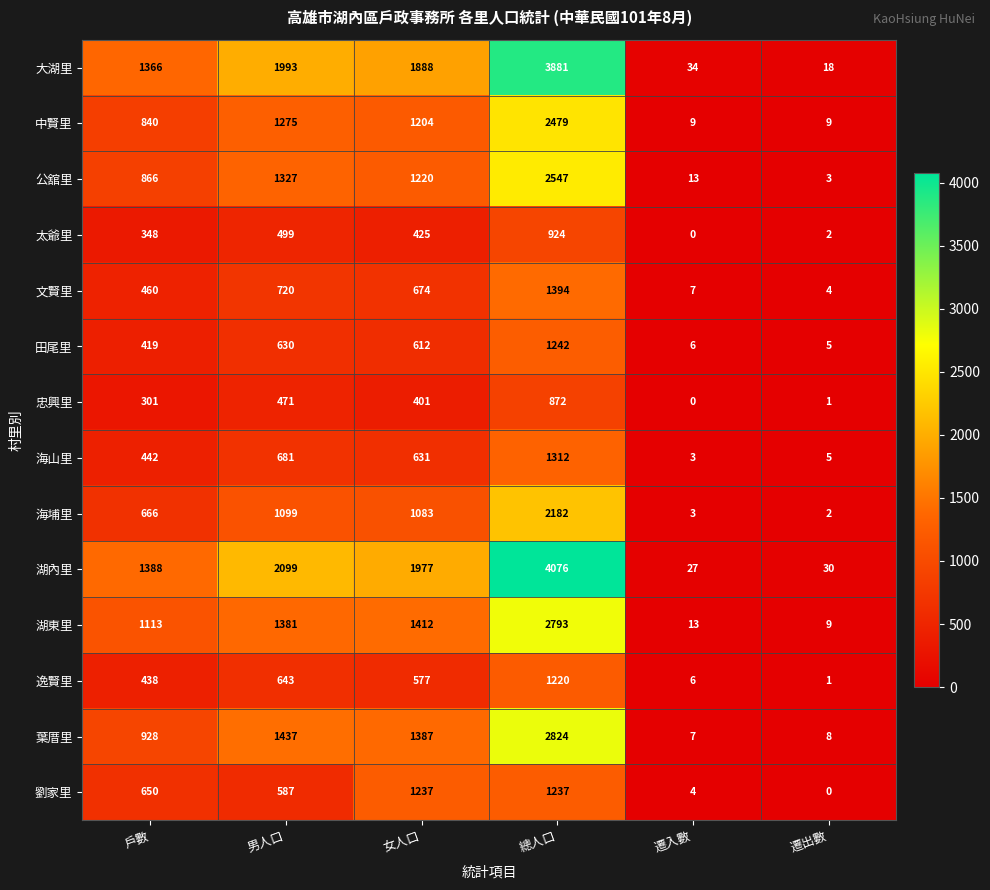

What is the difference between the highest and lowest values at 遷出數?

30